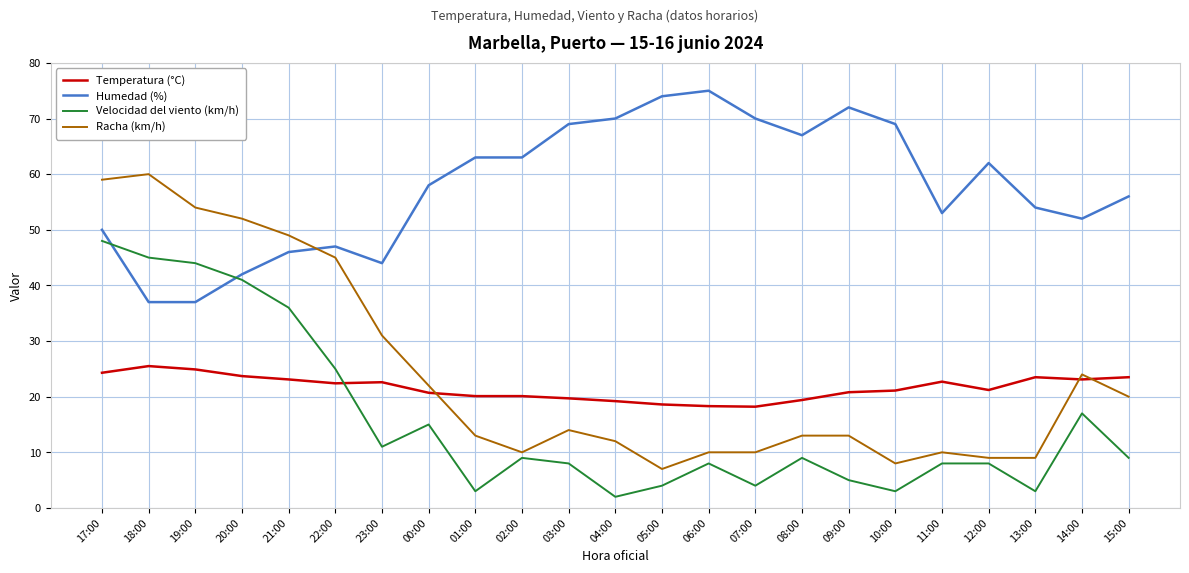

What is the sum of the Velocidad del viento (km/h) values at 20:00 and 07:00?

45.0